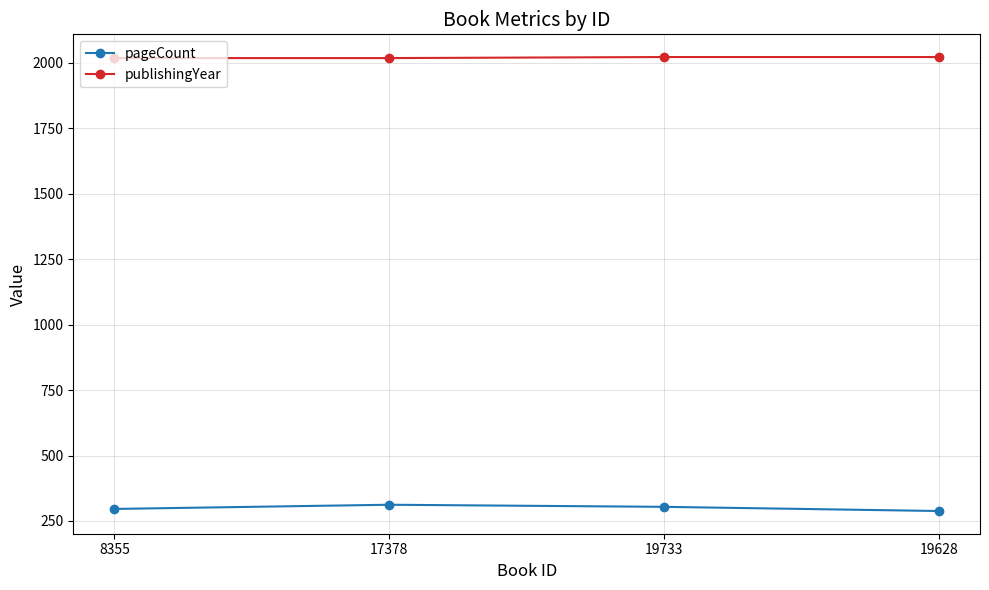

What is the difference between the highest and lowest values at 19628?

1734